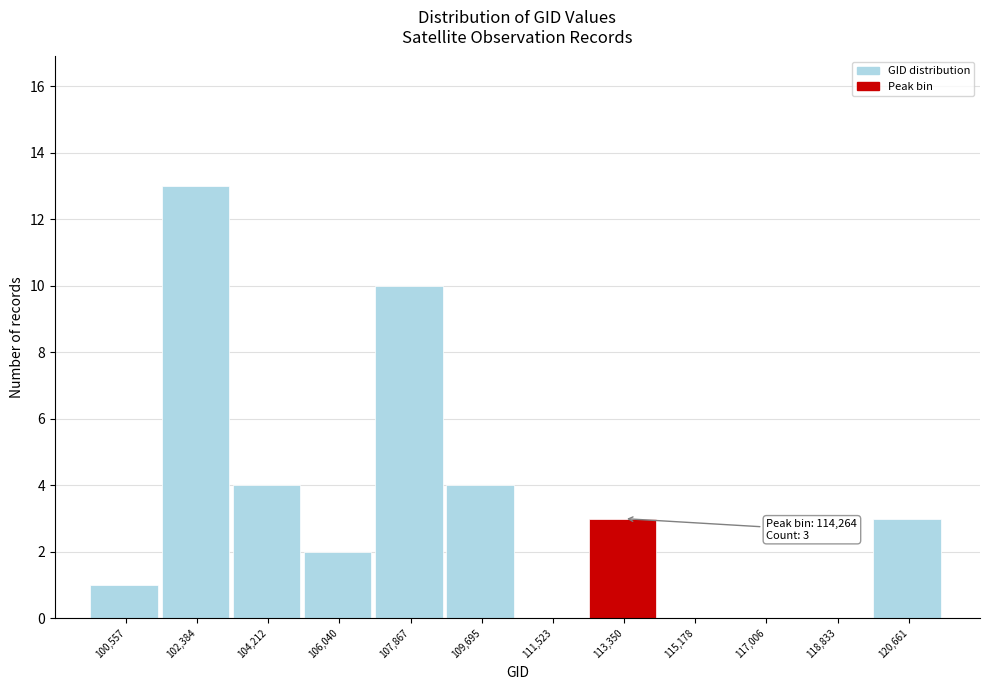

Reading left to right, extract all data points from this chart.

100,557=1	102,384=13	104,212=4	106,040=2	107,867=10	109,695=4	111,523=0	113,350=3	115,178=0	117,006=0	118,833=0	120,661=3